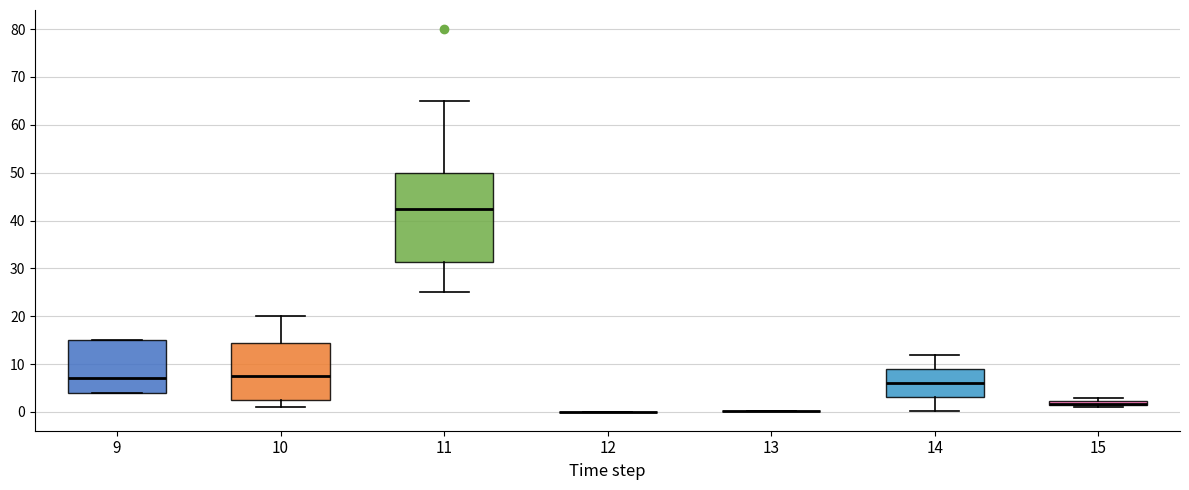

Which box is the tallest, from its lower edge to its upper edge?

11